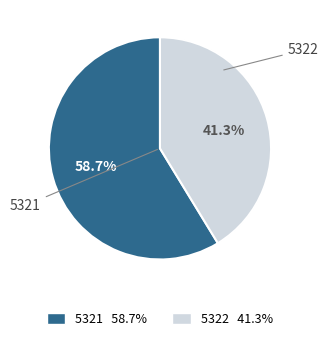

Does 5322 account for over 50% of the chart?

No